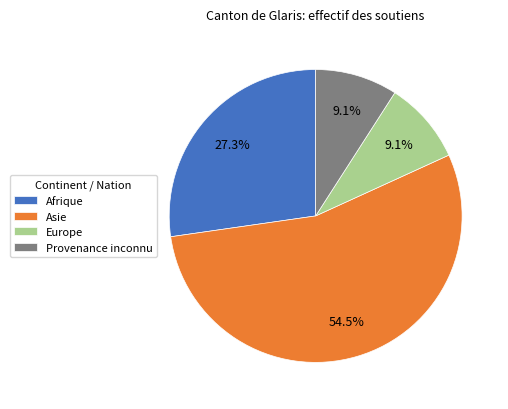

To the nearest percent, what is the average slice percentage?

25%